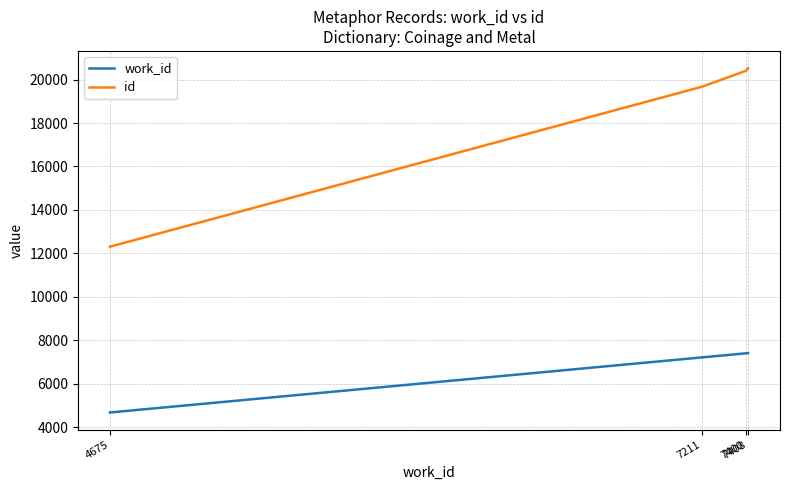

Which series has the largest range (max minus min)?

id